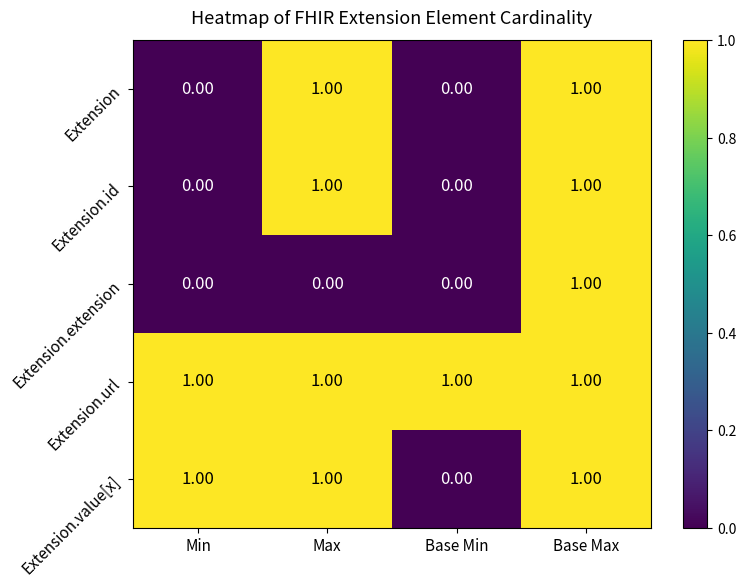

What is the sum of all Extension.value[x] values?

3